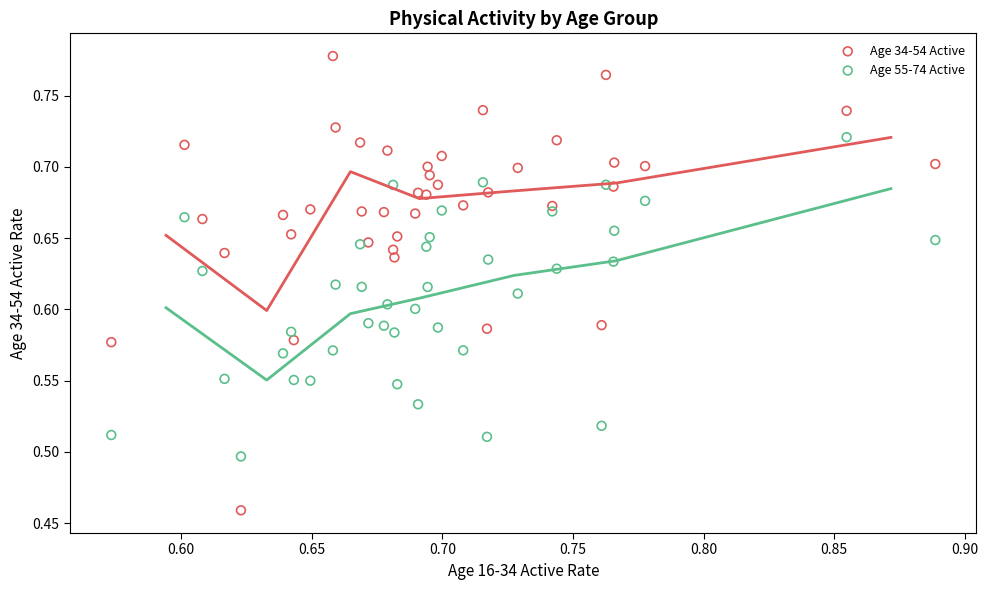

Which series reaches the maximum Y coordinate?

Age 34-54 Active